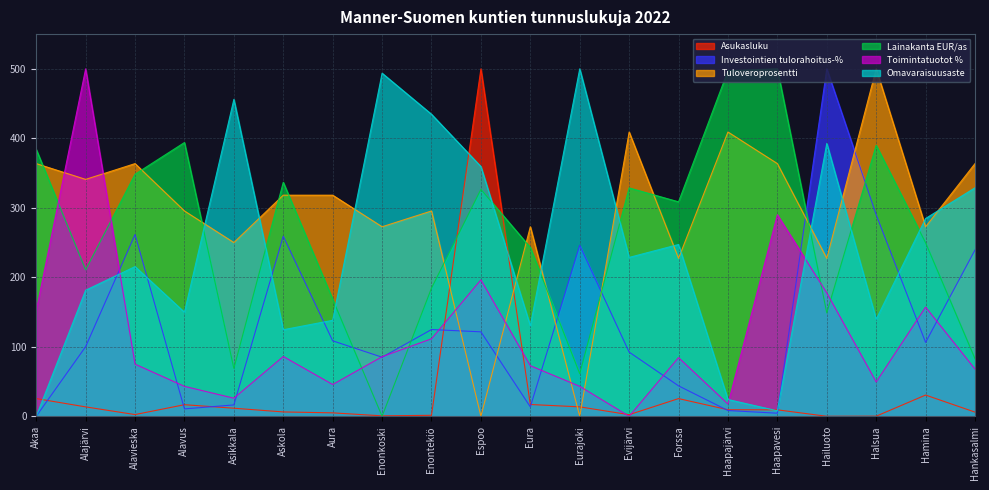

Rank the series at Alajärvi from highest to lowest value.

Toimintatuotot %, Tuloveroprosentti, Lainakanta EUR/as, Omavaraisuusaste, Investointien tulorahoitus-%, Asukasluku